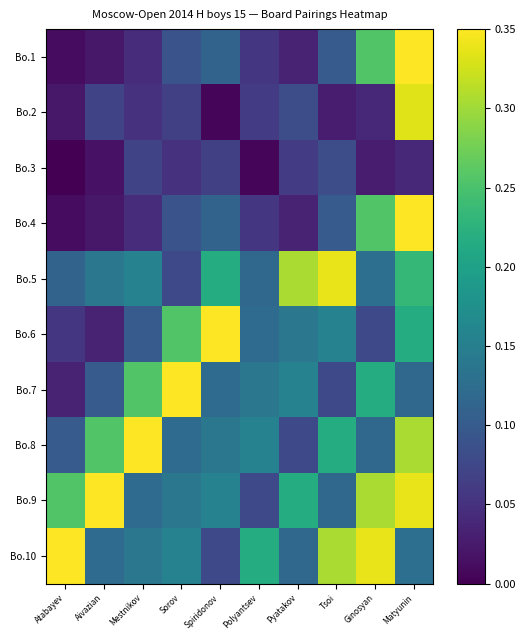

Which series has the largest total across all categories?

Bo.9